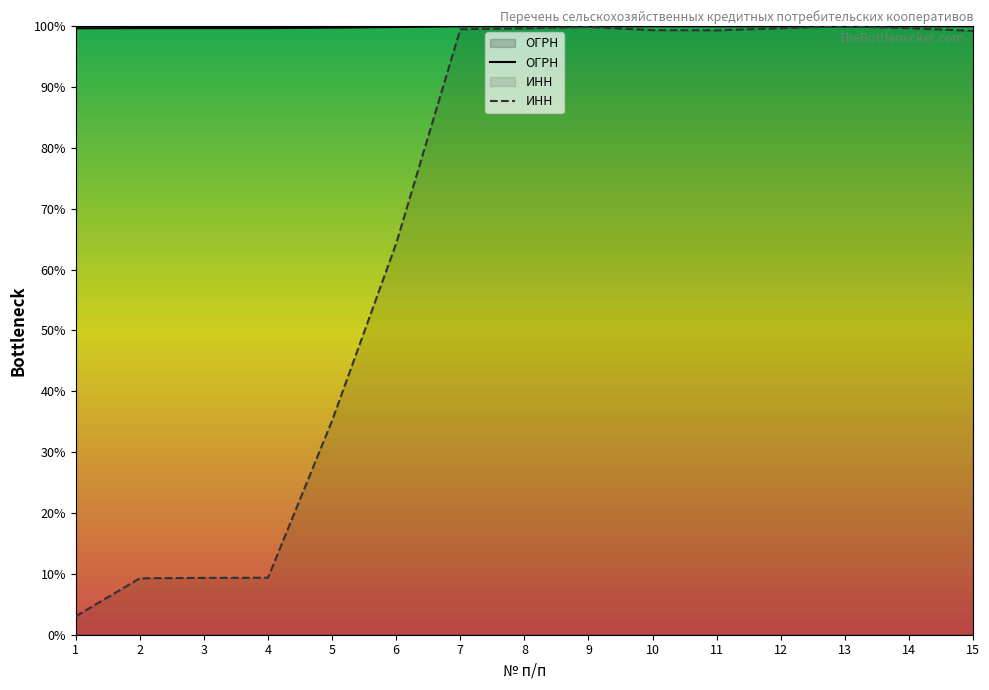

At which label is ОГРН closest to 10483045283854?

6